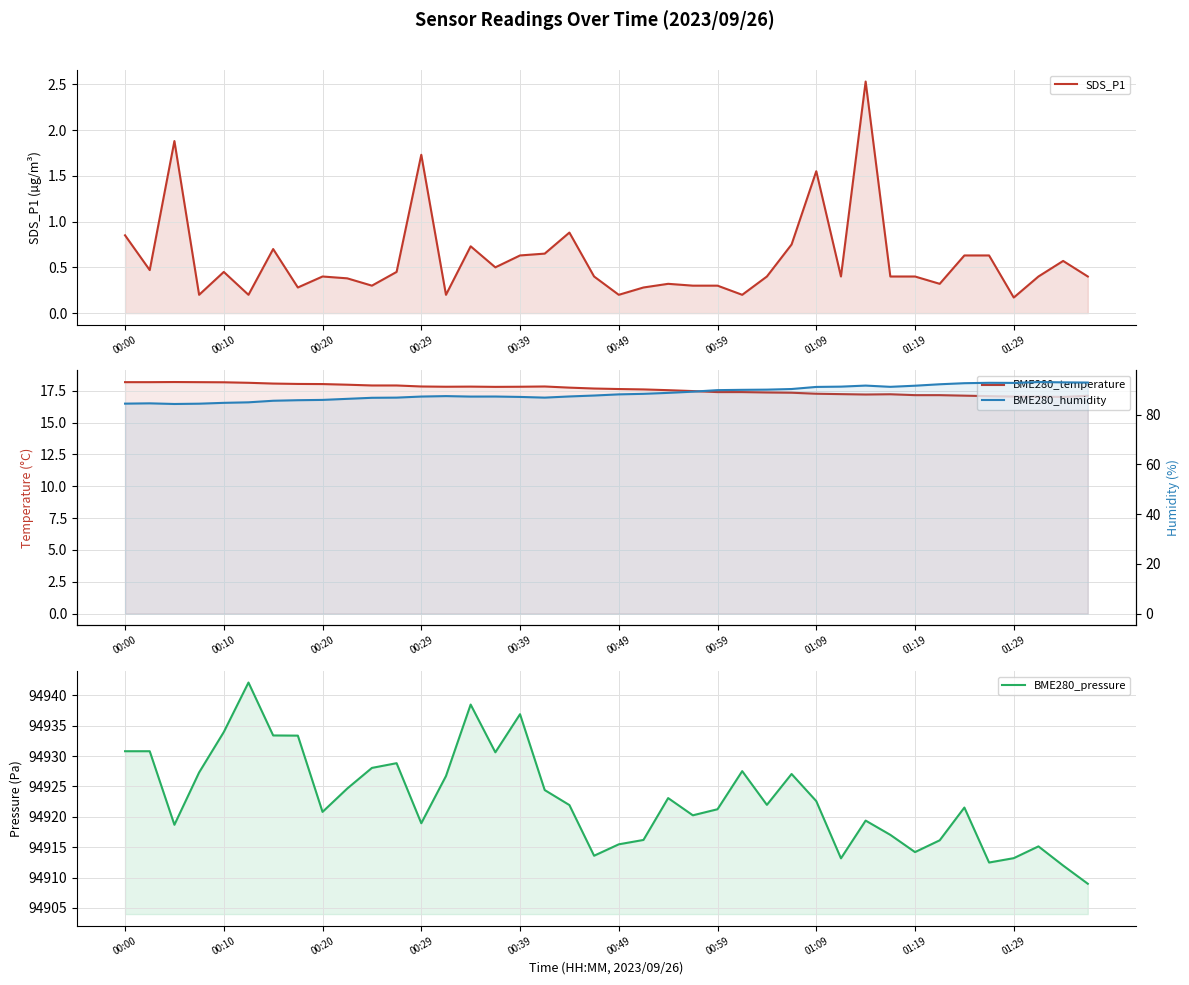

Which has a higher value, 18 or 24?

18